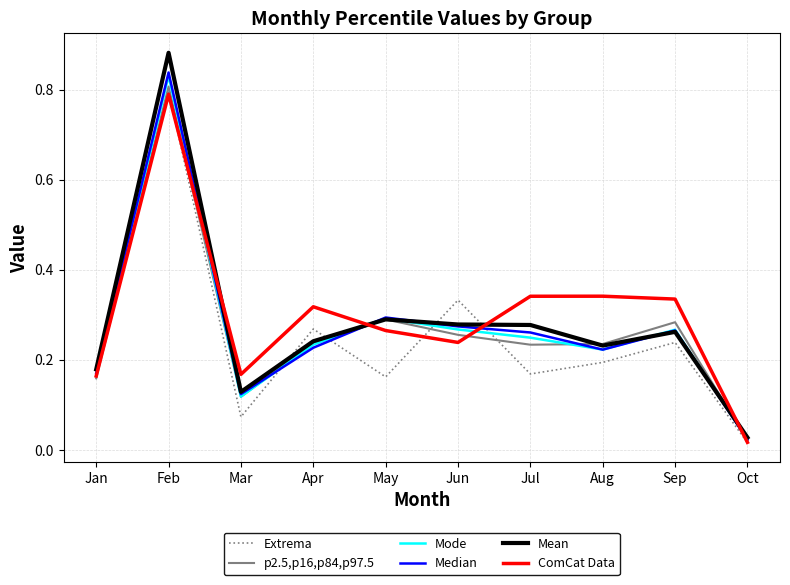

Which category has the lowest value across all series?

Oct